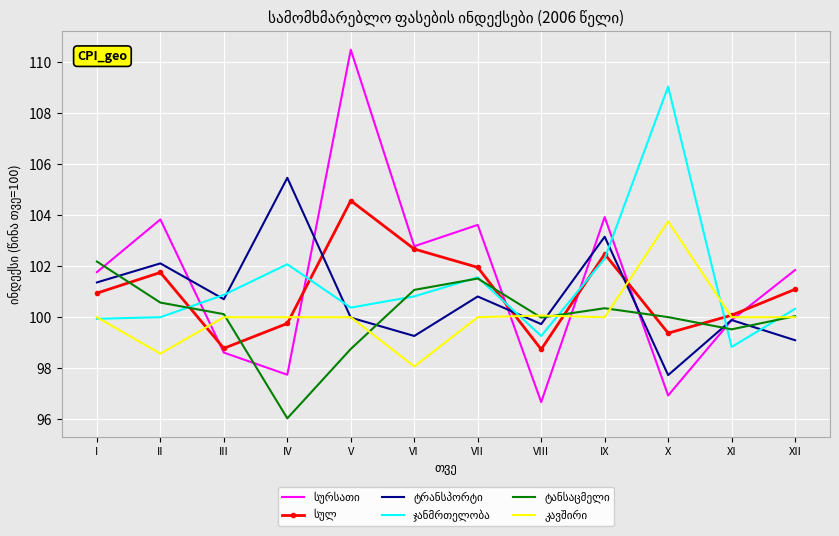

What is the minimum value shown in the chart?

96.0